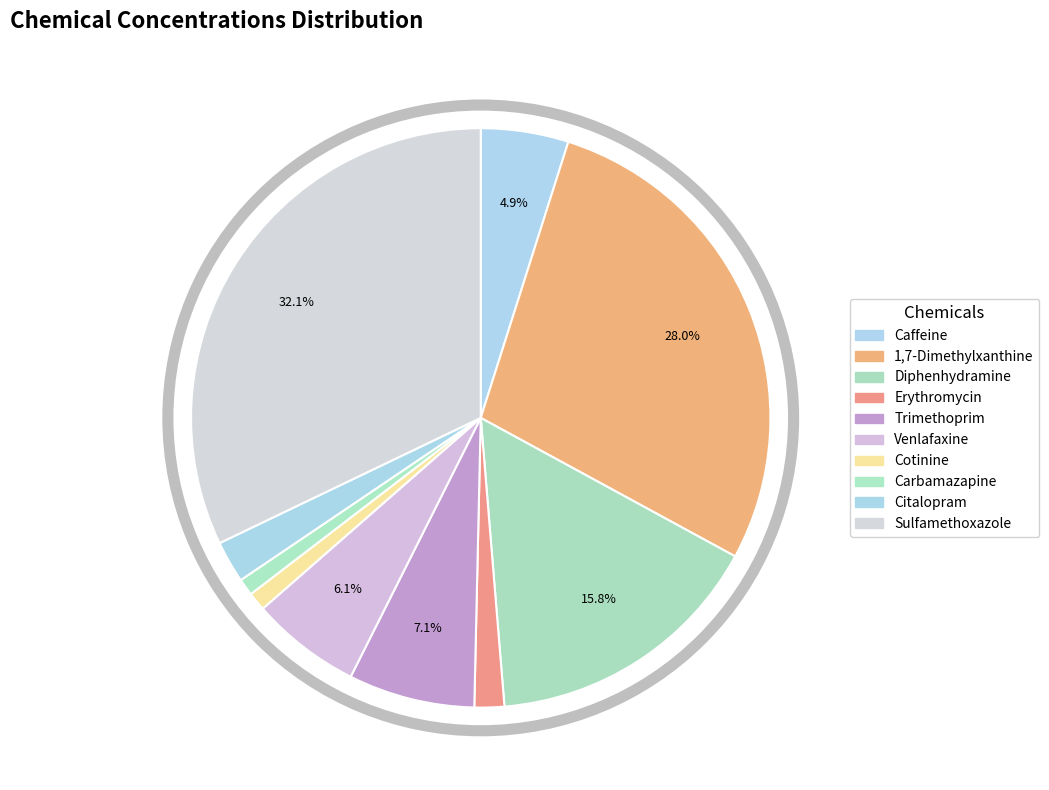

What is the smallest slice in the pie chart?

Carbamazapine